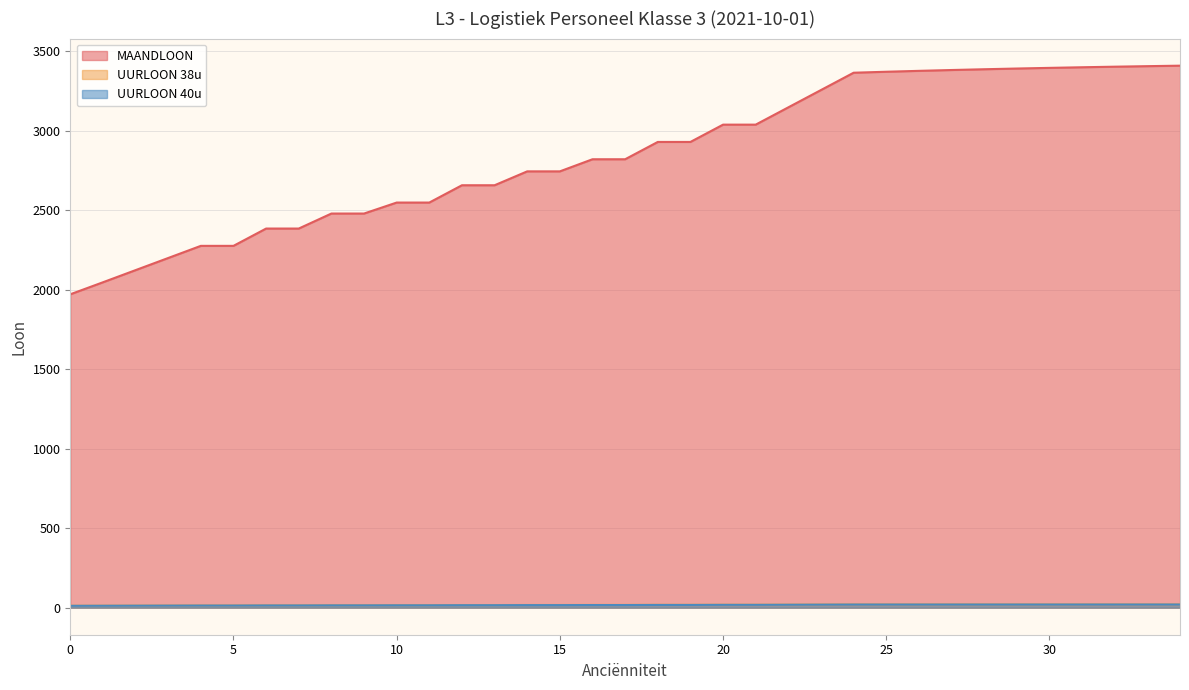

Reading left to right, transcribe all the data shown in this chart.

MAANDLOON: 0=1970.2	1=2045.8	2=2122.1	3=2198.5	4=2274.8	5=2274.8	6=2383.6	7=2383.6	8=2478.0	9=2478.0	10=2547.1	11=2547.1	12=2655.9	13=2655.9	14=2743.2	15=2743.2	16=2819.4	17=2819.4	18=2928.2	19=2928.2	20=3037.0	21=3037.0	22=3145.8	23=3254.7	24=3363.5	25=3369.6	26=3375.2	27=3380.5	28=3385.3	29=3389.8	30=3394.0	31=3397.8	32=3401.4	33=3404.7	34=3407.8
UURLOON 38u: 0=12.0	1=12.4	2=12.9	3=13.3	4=13.8	5=13.8	6=14.5	7=14.5	8=15.1	9=15.1	10=15.5	11=15.5	12=16.1	13=16.1	14=16.7	15=16.7	16=17.1	17=17.1	18=17.8	19=17.8	20=18.4	21=18.4	22=19.1	23=19.8	24=20.4	25=20.5	26=20.5	27=20.5	28=20.6	29=20.6	30=20.6	31=20.6	32=20.7	33=20.7	34=20.7
UURLOON 40u: 0=11.4	1=11.8	2=12.2	3=12.7	4=13.1	5=13.1	6=13.8	7=13.8	8=14.3	9=14.3	10=14.7	11=14.7	12=15.3	13=15.3	14=15.8	15=15.8	16=16.3	17=16.3	18=16.9	19=16.9	20=17.5	21=17.5	22=18.1	23=18.8	24=19.4	25=19.4	26=19.5	27=19.5	28=19.5	29=19.6	30=19.6	31=19.6	32=19.6	33=19.6	34=19.7